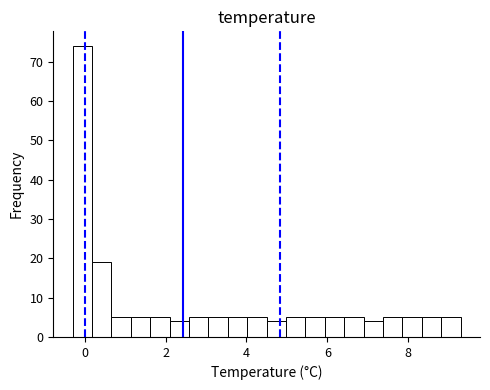

Read against the x-axis, roughly where is the centre of the tallest bar?

0.0